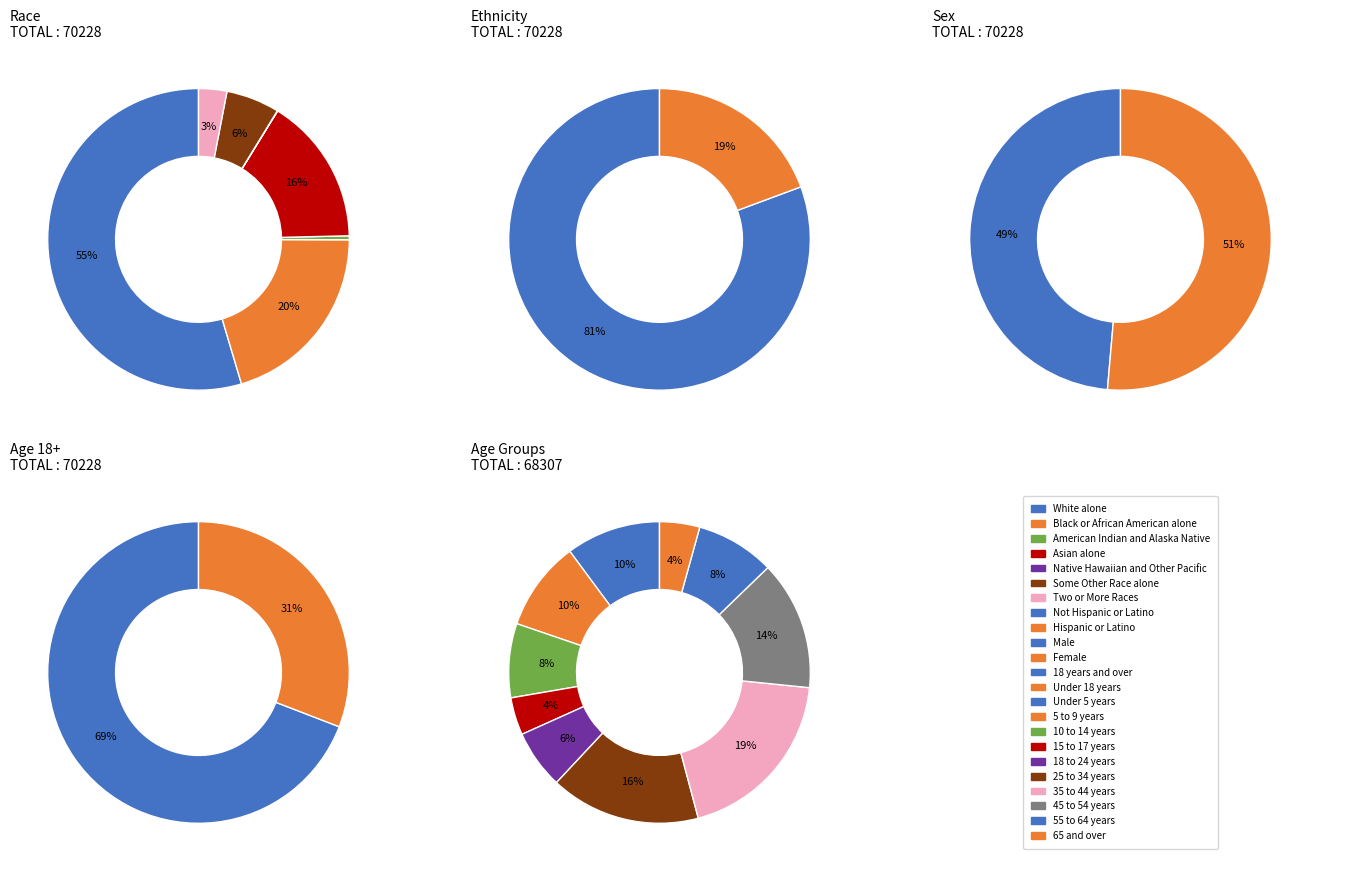

Which slice is the largest?

Not Hispanic or Latino